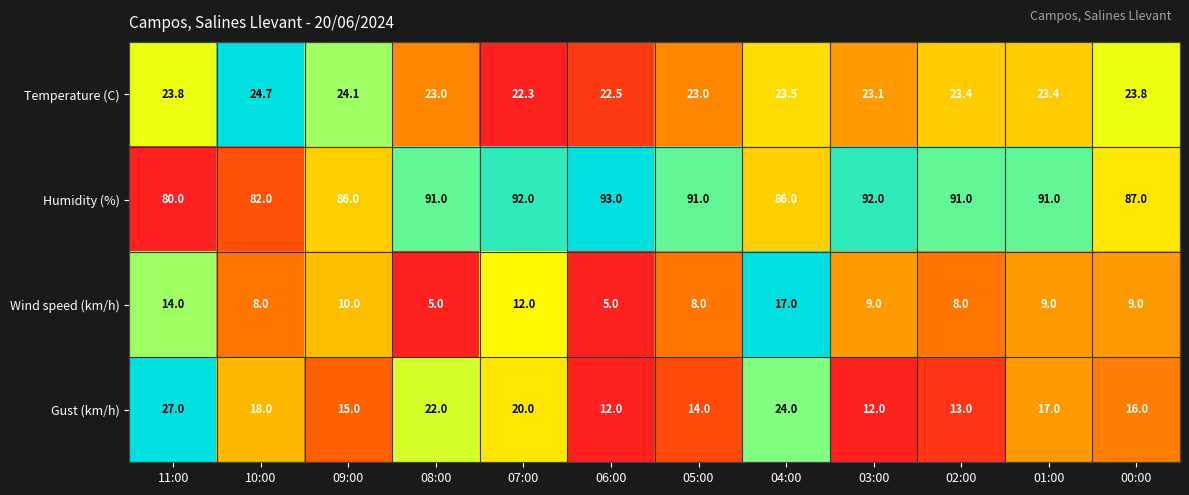

How many data points does each series have?

12